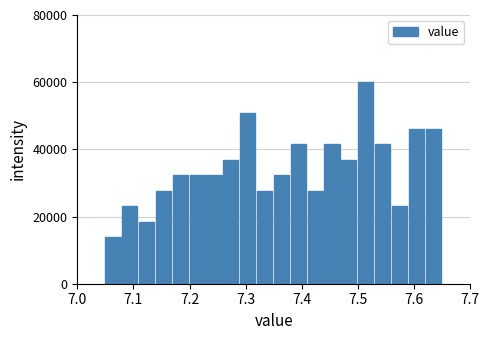

Around what value on the x-axis is the tallest bar? Give the approximate position of its centre, as read against the axis.

7.51